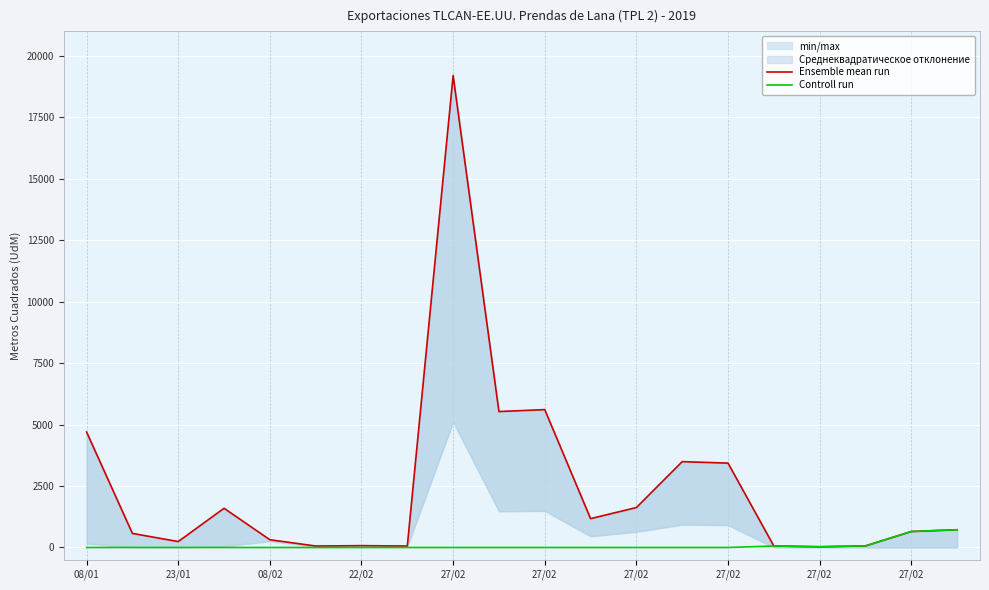

True or false: Controll run and Ensemble mean run intersect in this chart.

False